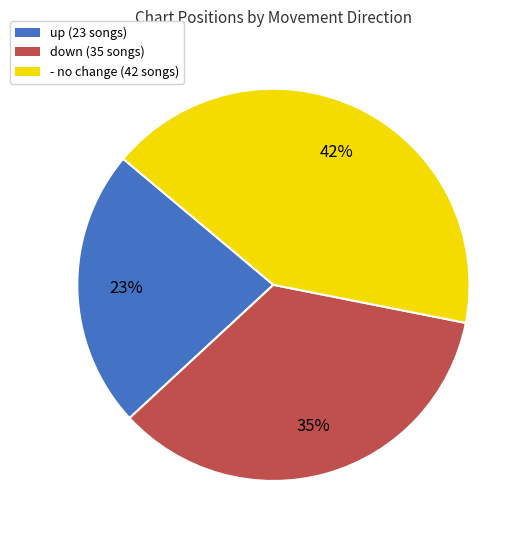

True or false: up accounts for 23% of the total.

True